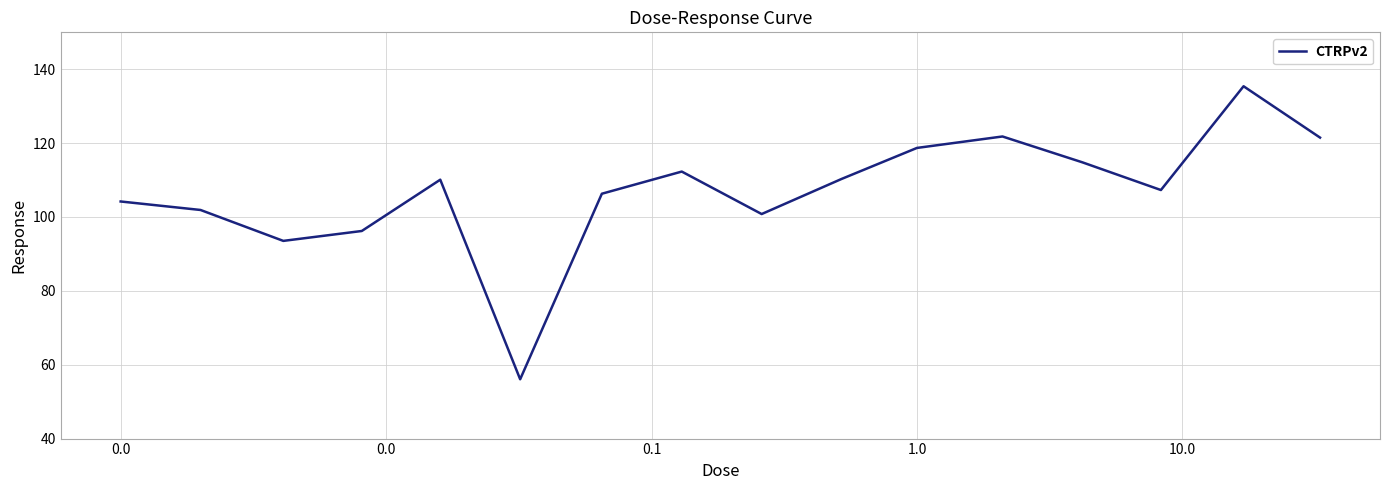

What is the maximum value shown in the chart?

135.4